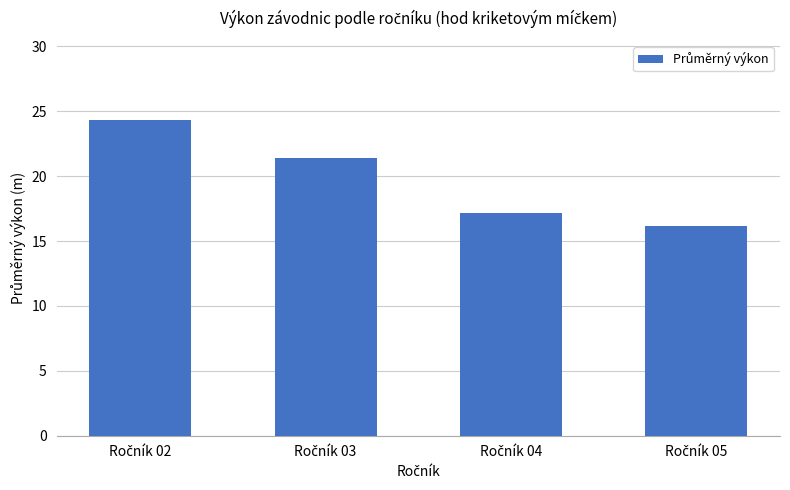

What is the greatest value displayed?

24.3